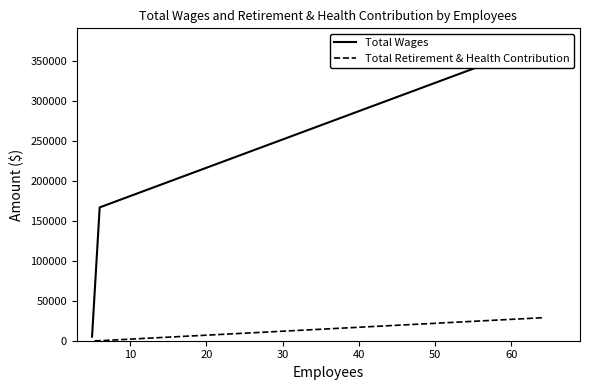

Count the Total Retirement & Health Contribution values in the range 0 to 28703.

3